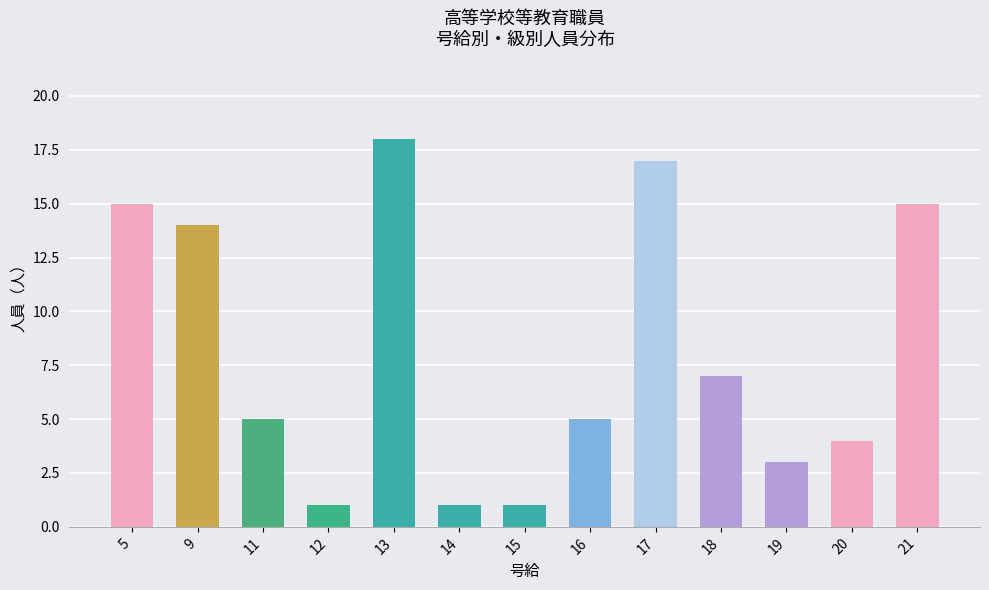

What is the change in value from 14 to 18?

+6